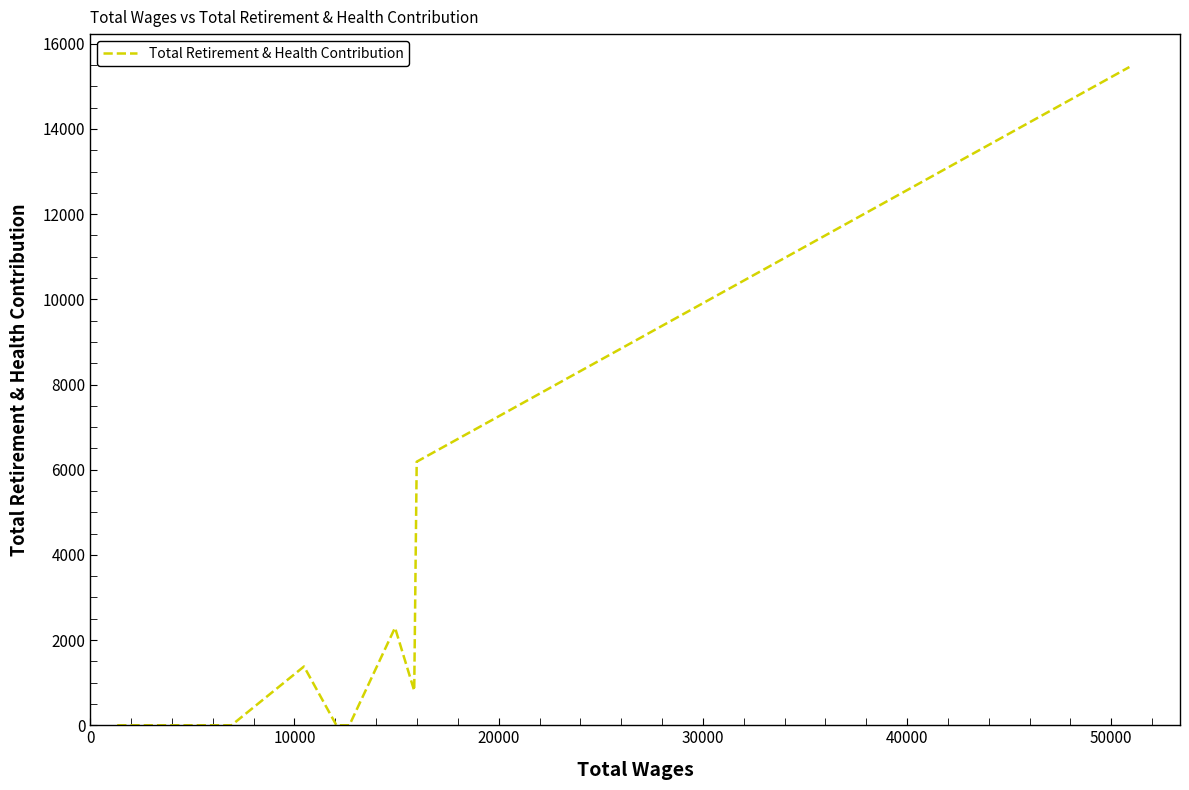

What is the maximum value shown in the chart?

15454